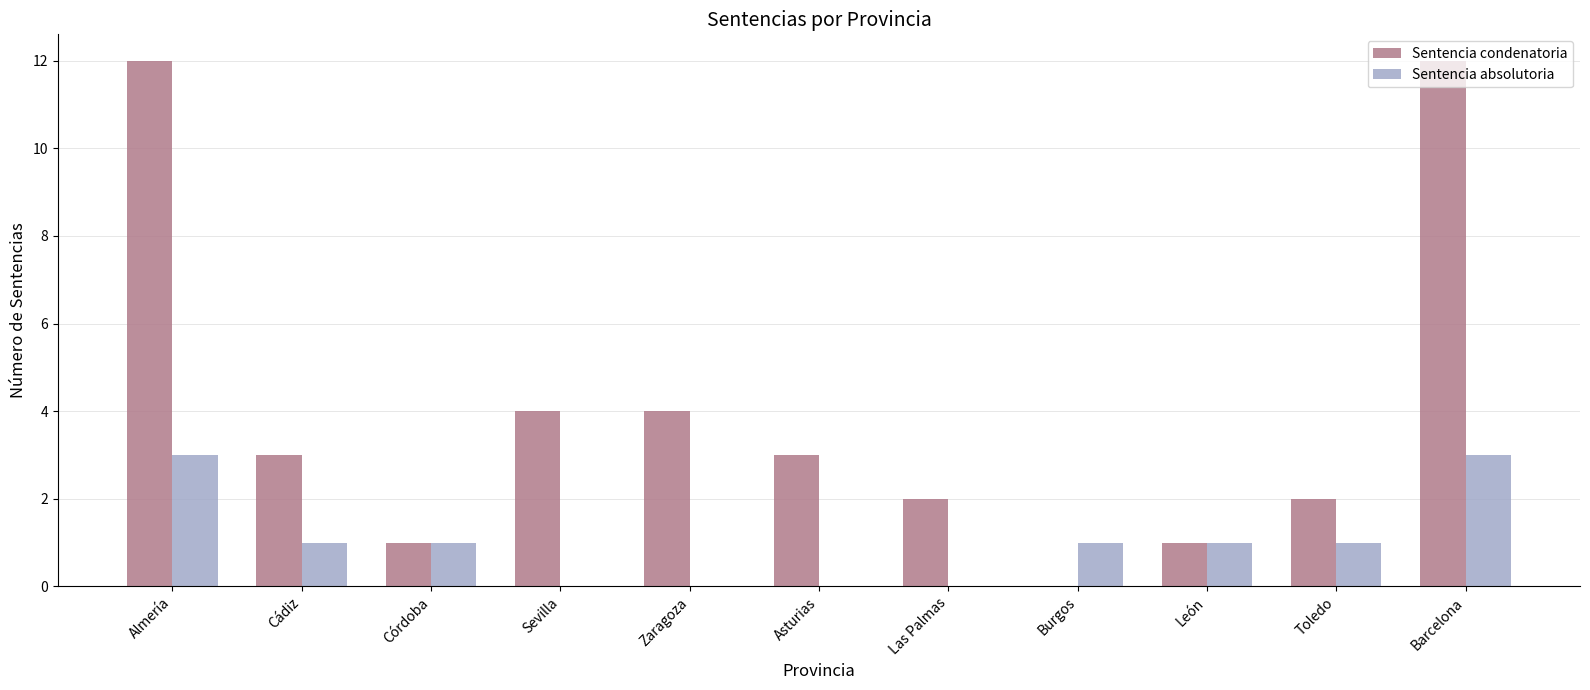

Are the bars grouped side by side (vs. stacked)?

Yes